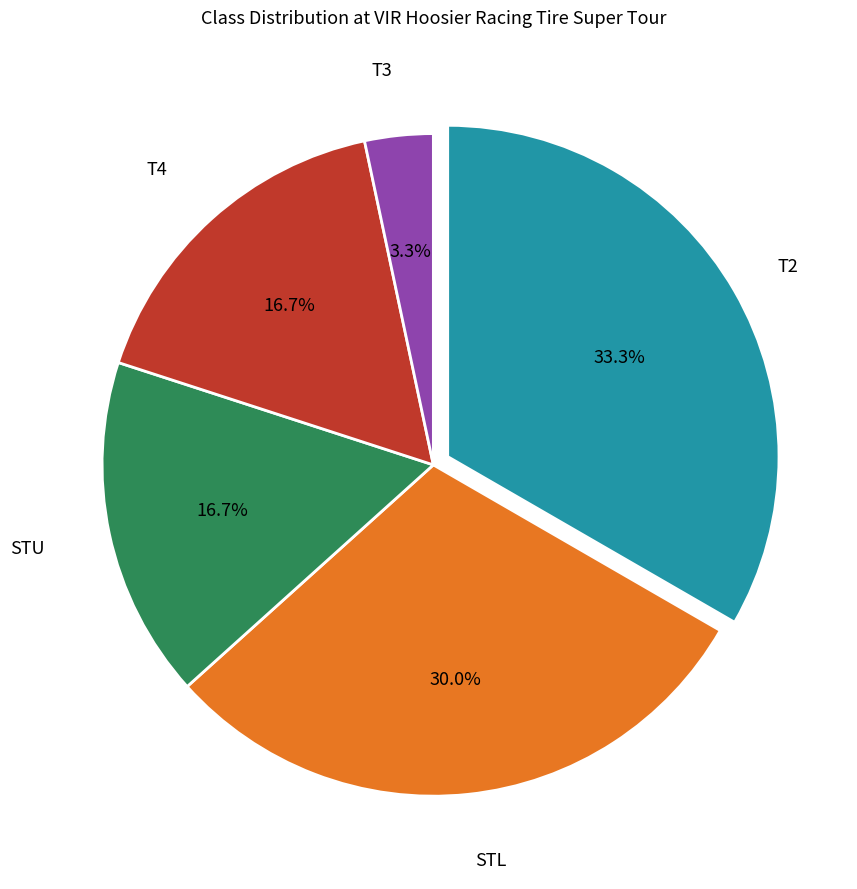

Is there any slice that represents more than half of the pie?

No